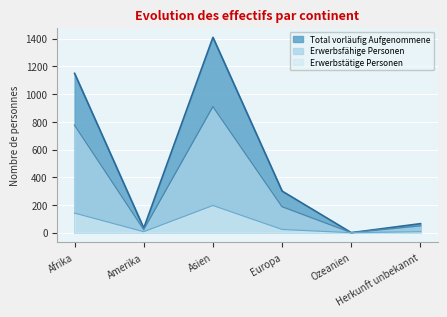

Reading right to left, transcribe all the data shown in this chart.

Total vorläufig Aufgenommene: Herkunft unbekannt=65	Ozeanien=0	Europa=300	Asien=1410	Amerika=33	Afrika=1150
Erwerbsfähige Personen: Herkunft unbekannt=49	Ozeanien=0	Europa=187	Asien=910	Amerika=22	Afrika=776
Erwerbstätige Personen: Herkunft unbekannt=7	Ozeanien=0	Europa=23	Asien=196	Amerika=7	Afrika=141